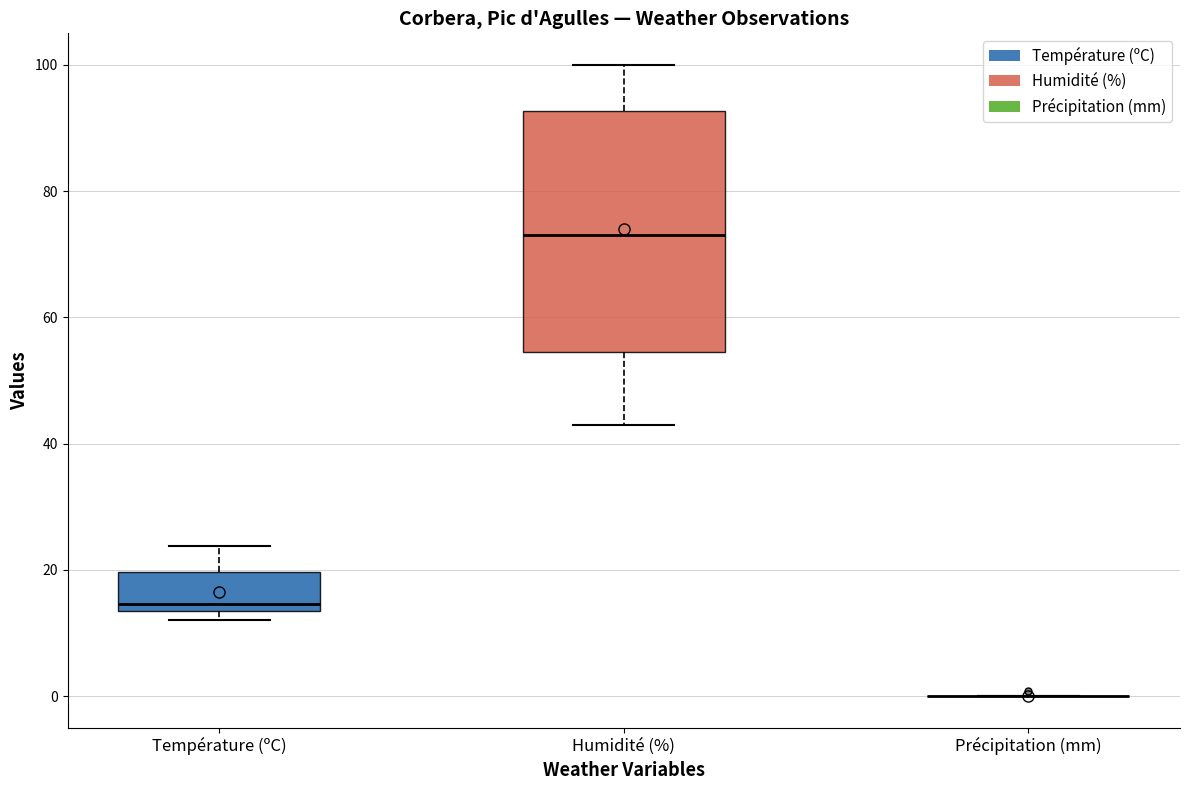

Which box is the tallest, from its lower edge to its upper edge?

Humidité (%)